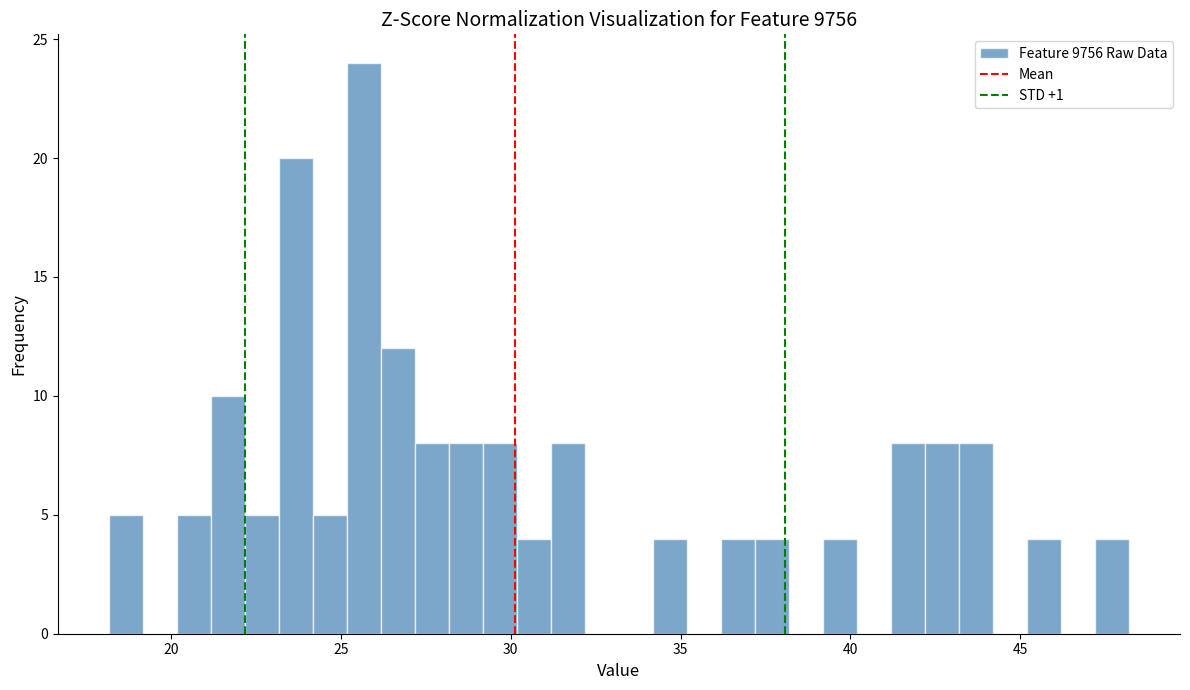

Read against the x-axis, roughly where is the centre of the tallest bar?

25.5